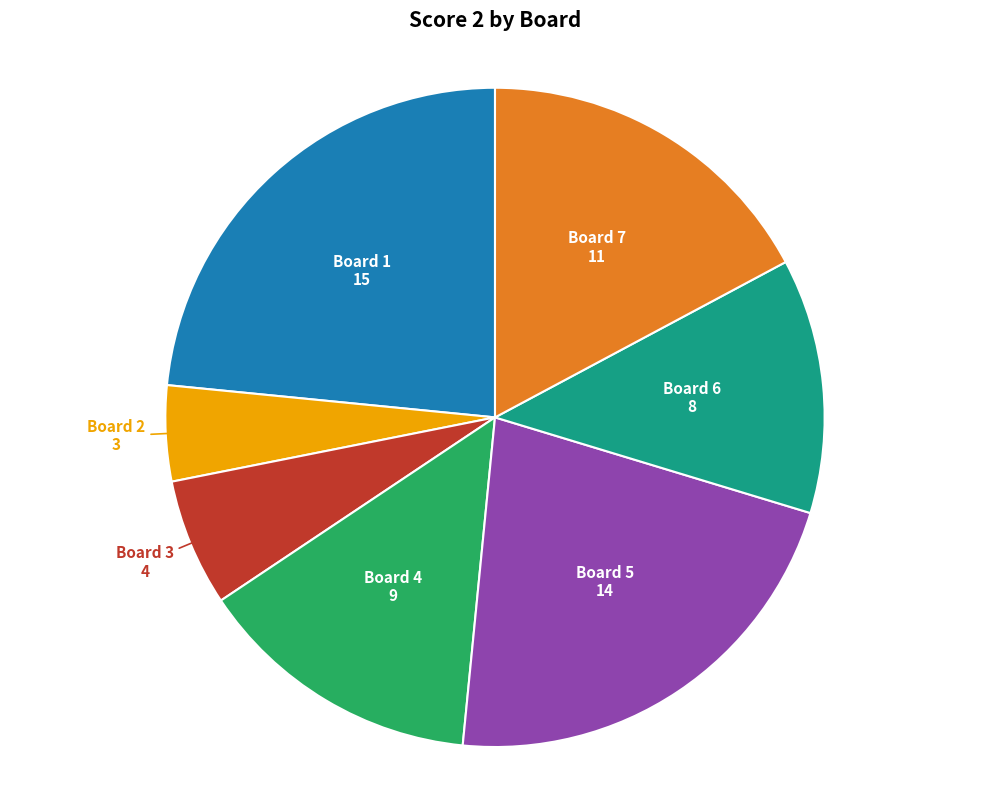

Is there any slice that represents more than half of the pie?

No